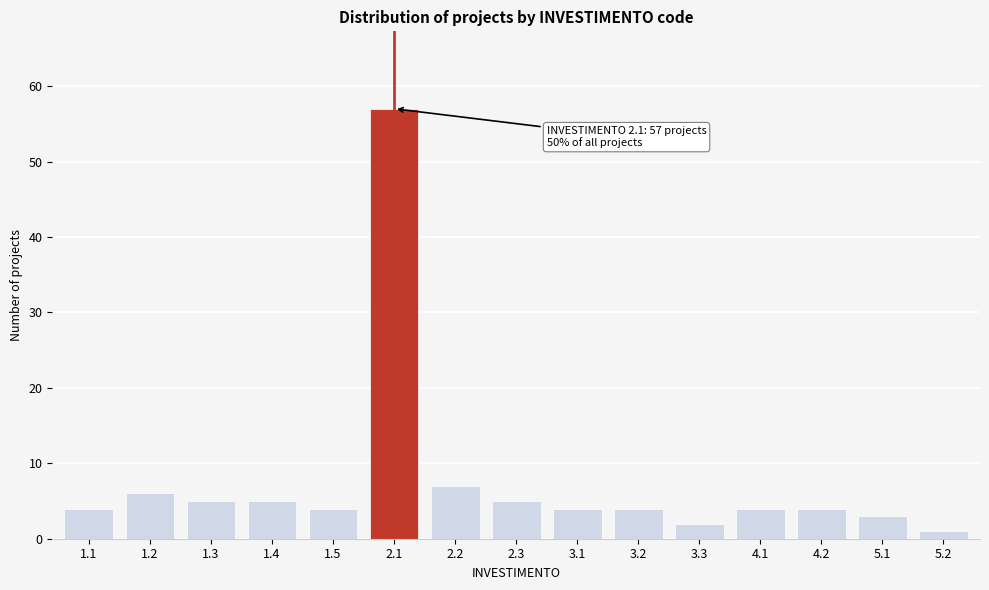

Reading left to right, list all the values displayed in this chart.

4	6	5	5	4	57	7	5	4	4	2	4	4	3	1